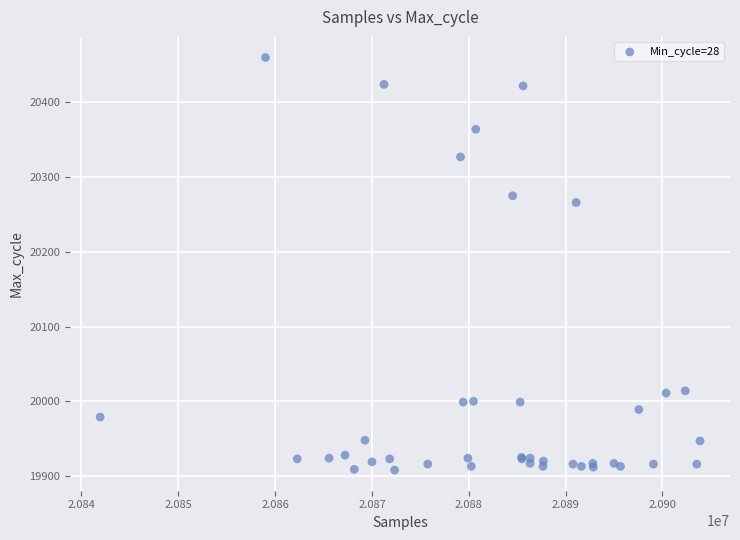

What Y value in the scatter plot is closest to 20184?

20266